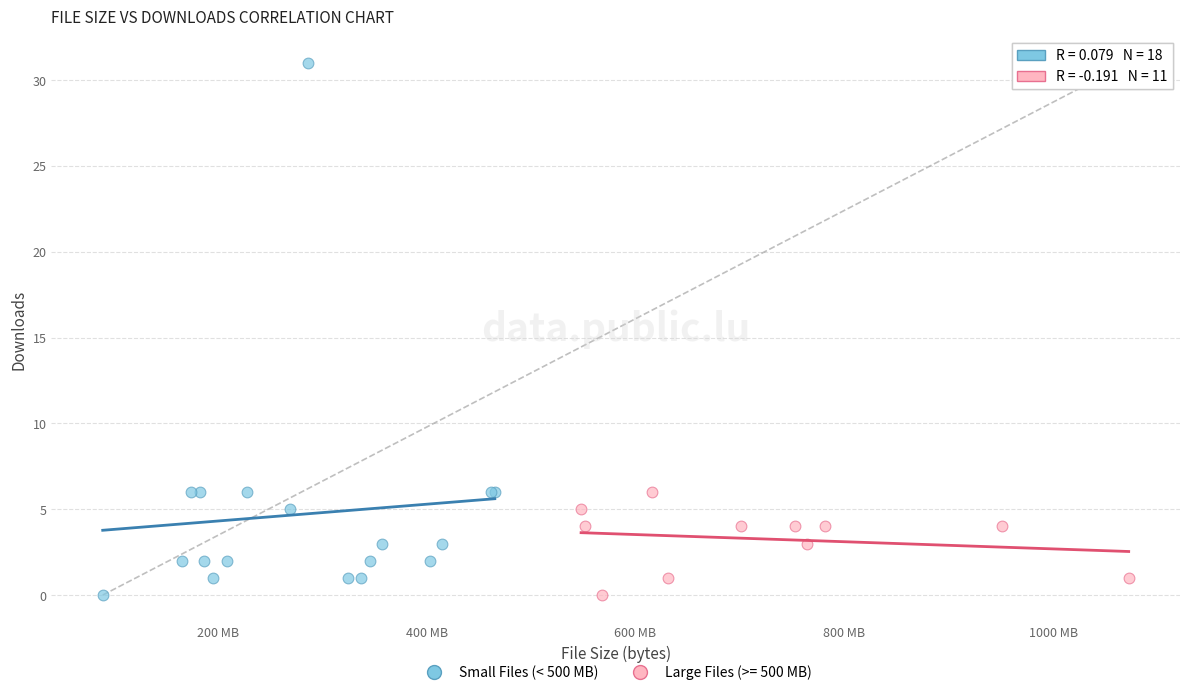

Which series has the largest Y range (max minus min)?

Small Files (< 500 MB)